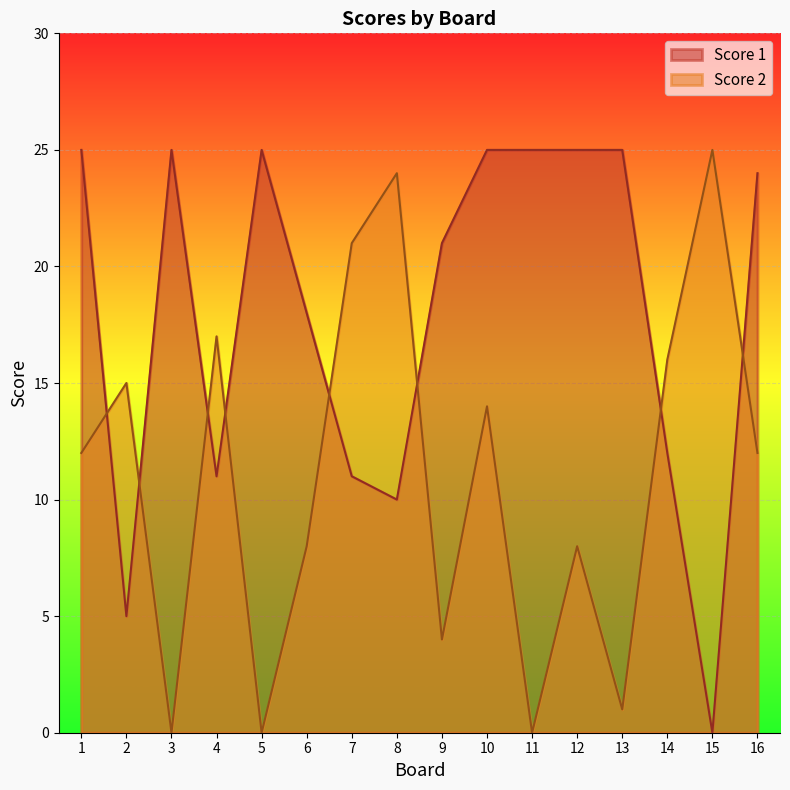

Reading left to right, extract all data points from this chart.

Score 1: 1=25	2=5	3=25	4=11	5=25	6=18	7=11	8=10	9=21	10=25	11=25	12=25	13=25	14=12	15=0	16=24
Score 2: 1=12	2=15	3=0	4=17	5=0	6=8	7=21	8=24	9=4	10=14	11=0	12=8	13=1	14=16	15=25	16=12